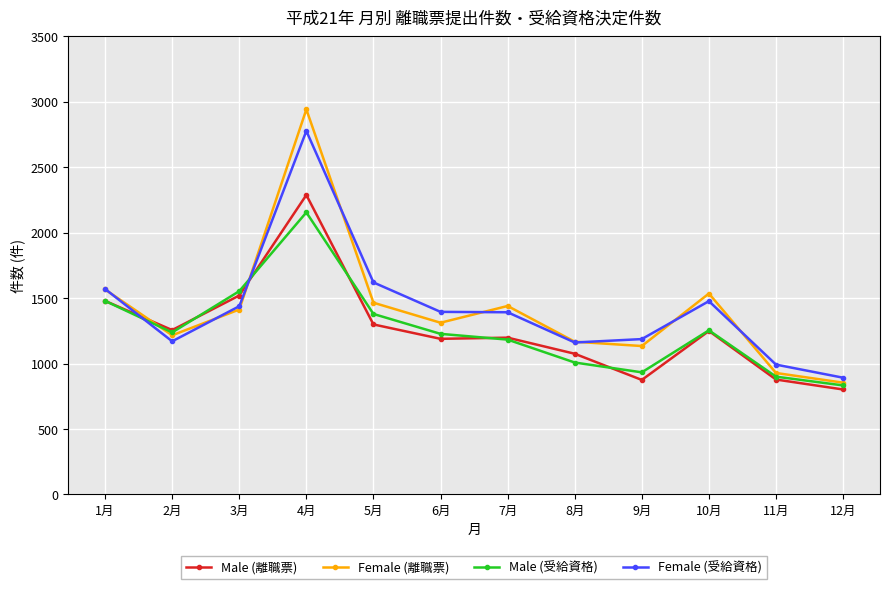

At which label is Female (離職票) closest to 1898?

1月